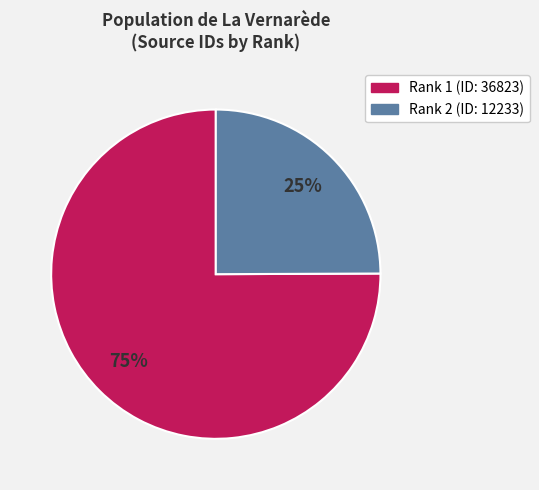

To the nearest percent, what is the average slice percentage?

50%